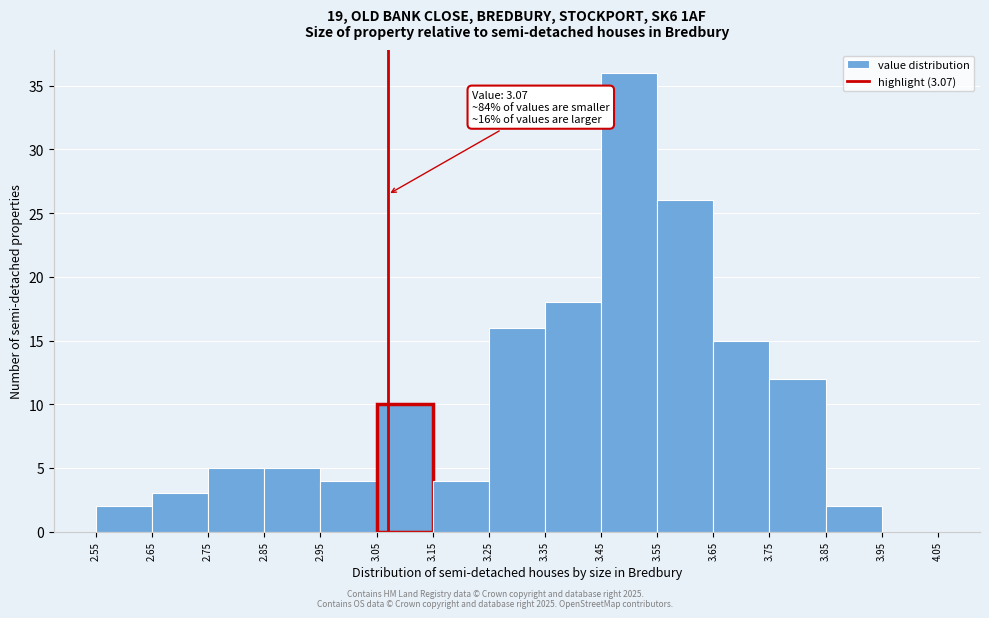

Which range on the x-axis has the tallest bar?

3.45 to 3.55